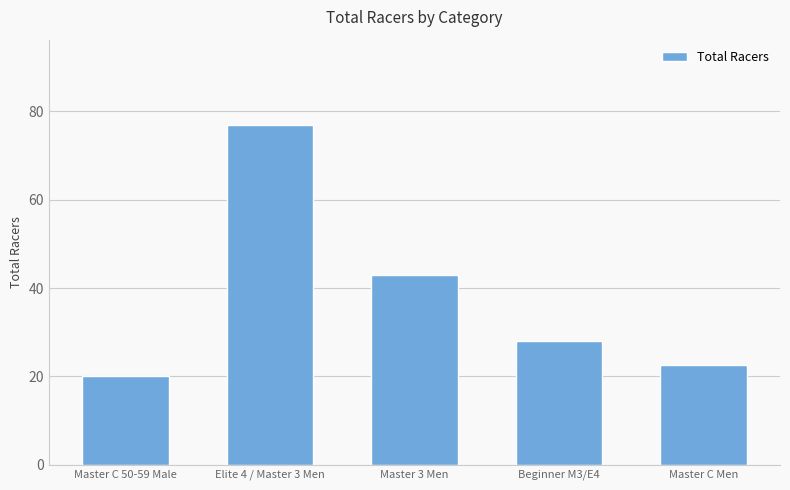

How many bars are there in total?

5